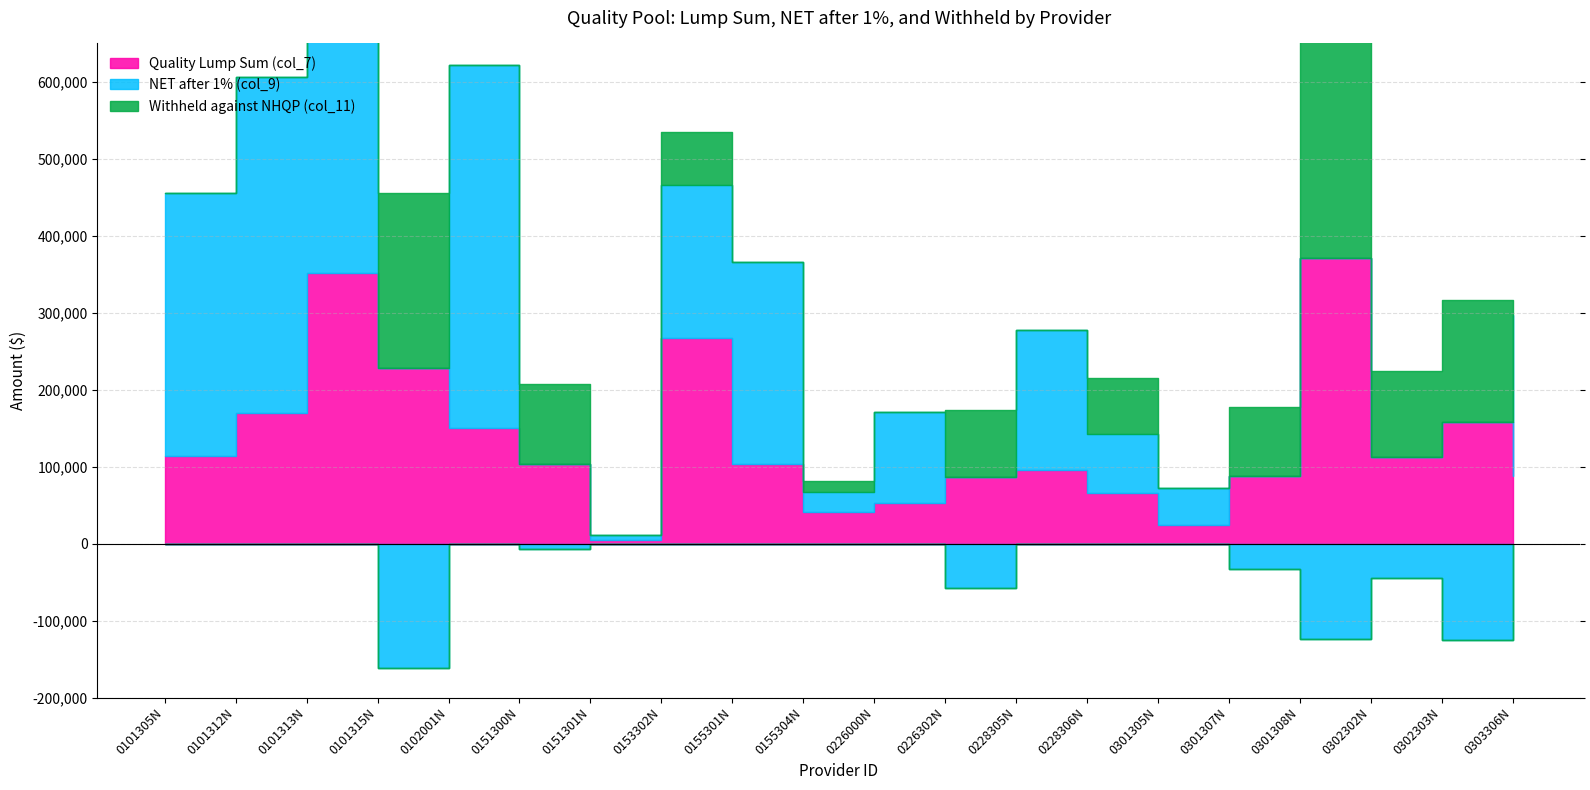

Is the value of Withheld against NHQP (col_11) at 0226000N greater than the value of Quality Lump Sum (col_7) at 0101312N?

No